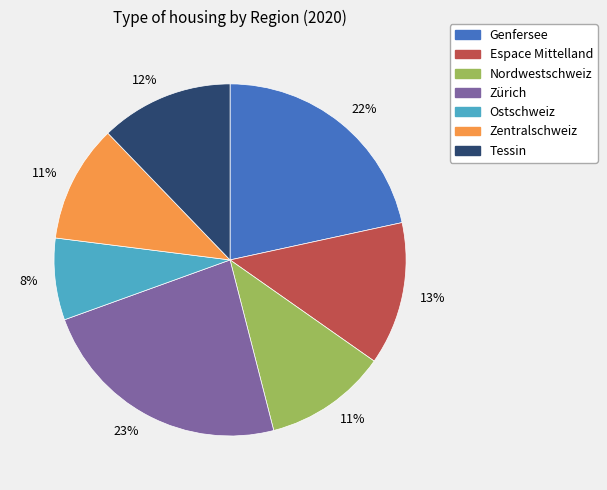

Is there any slice that represents more than half of the pie?

No